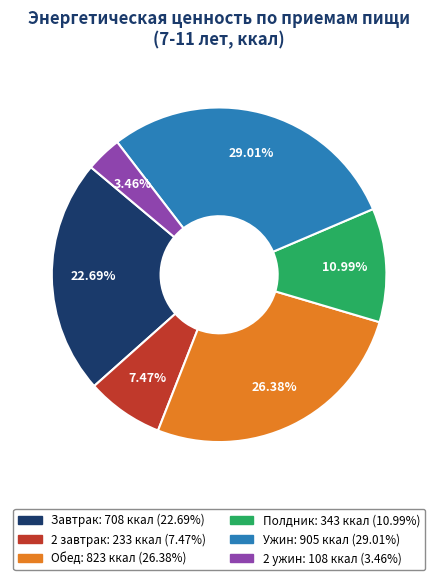

To the nearest percent, what portion does Полдник represent?

11%